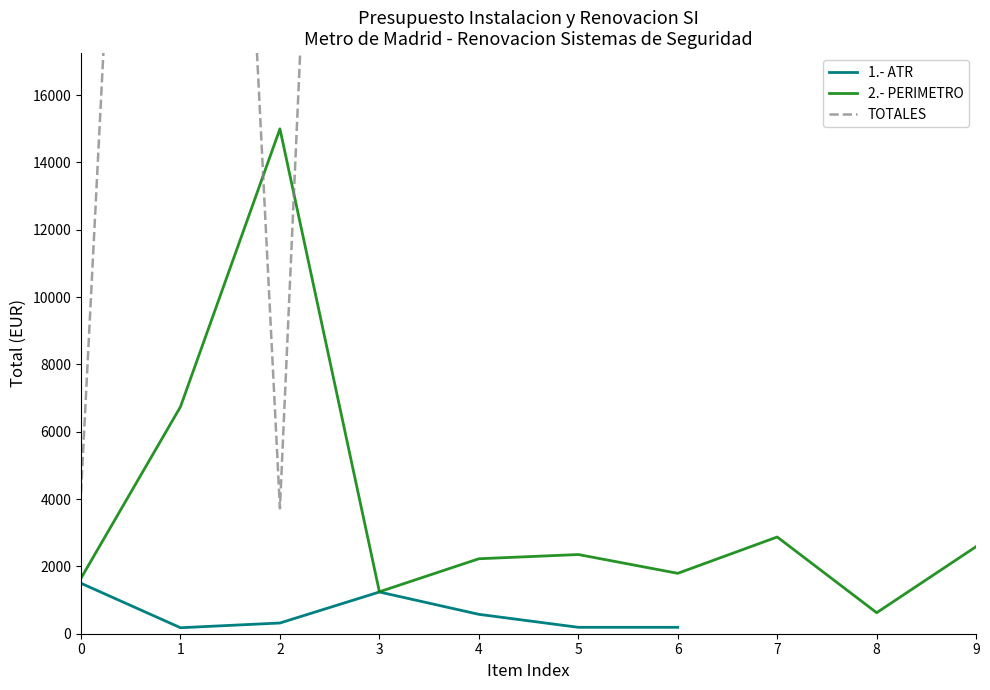

After their last crossing, which series has the higher values: 2.- PERIMETRO or TOTALES?

TOTALES